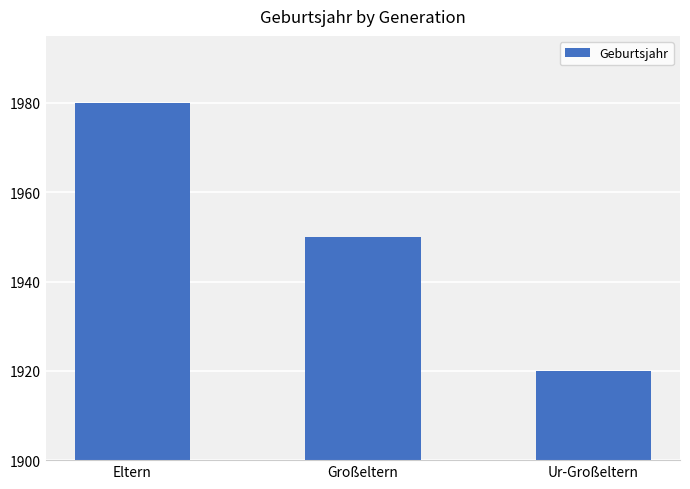

What is the minimum value shown in the chart?

1920